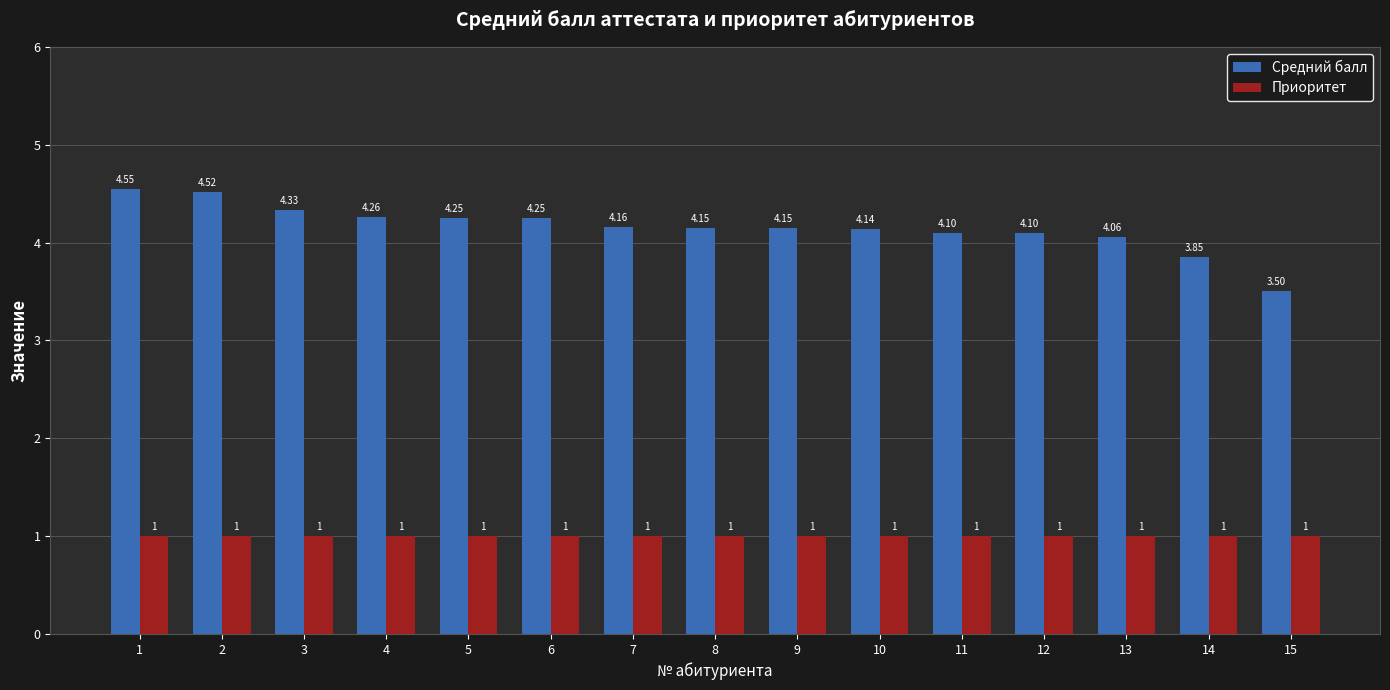

Rank the series by their average value, from lowest to highest.

Приоритет, Средний балл